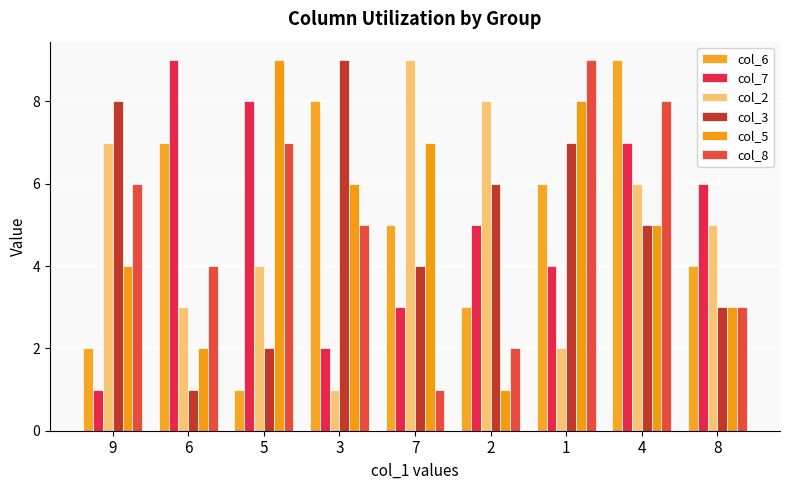

What are all the series names shown in the legend?

col_6, col_7, col_2, col_3, col_5, col_8